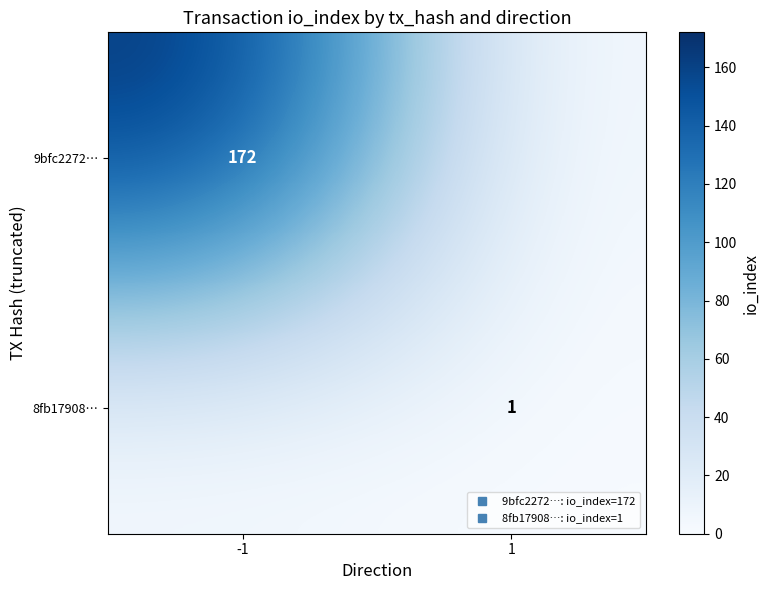

Count the 9bfc2272… values in the range 0 to 172.

2